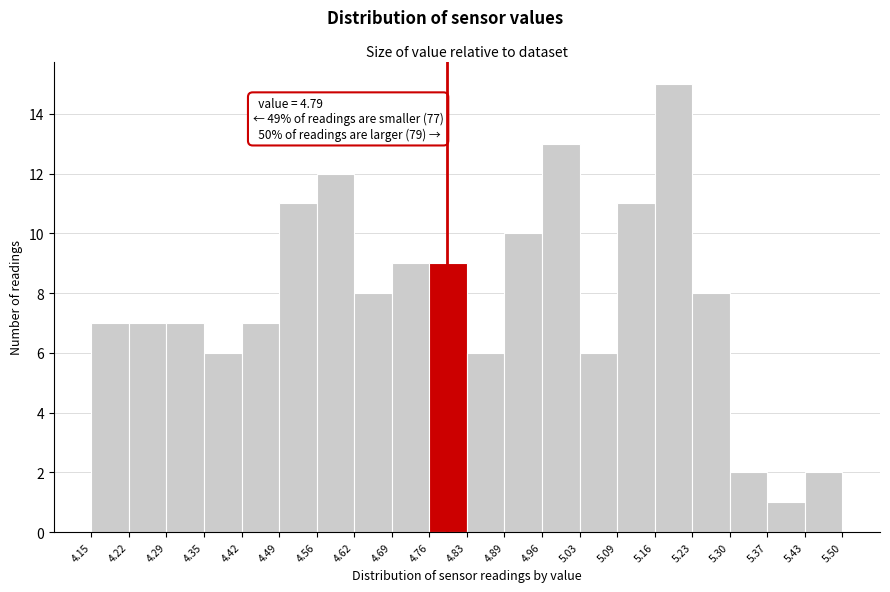

Which range on the x-axis has the tallest bar?

5.16 to 5.23